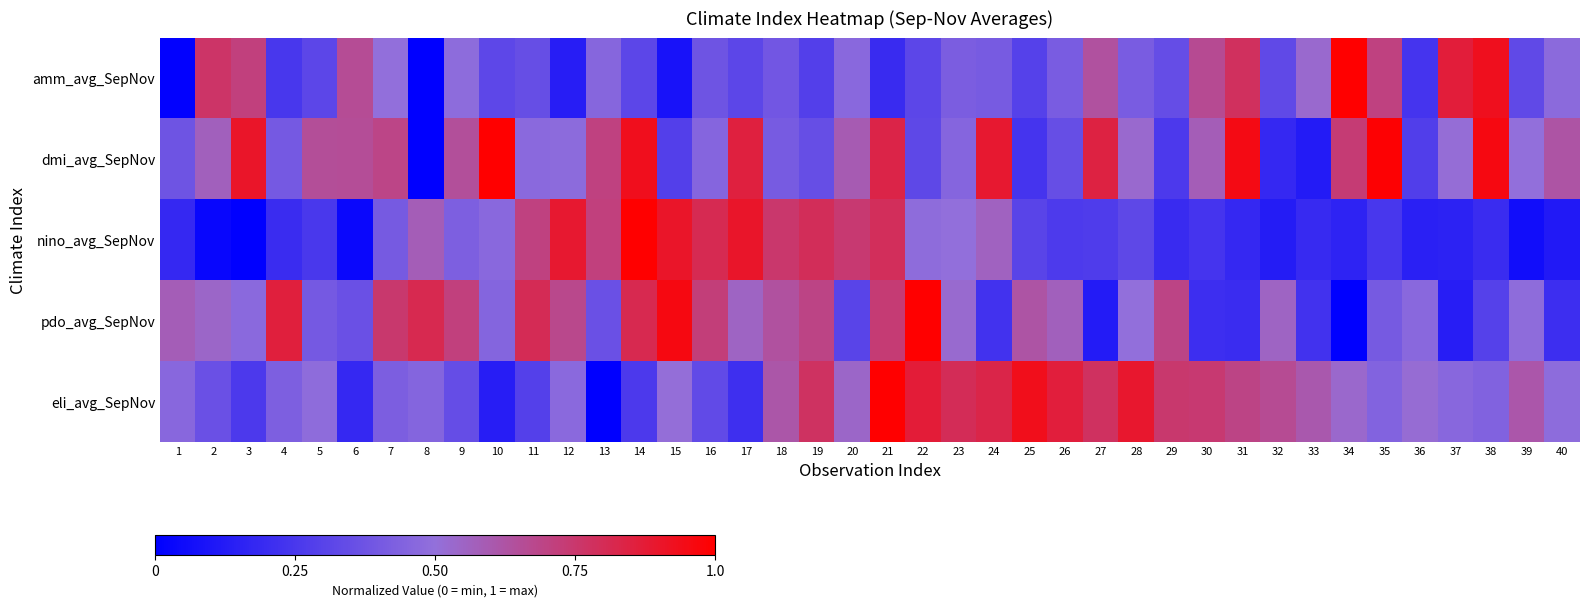

Which series has the largest total across all categories?

dmi_avg_SepNov